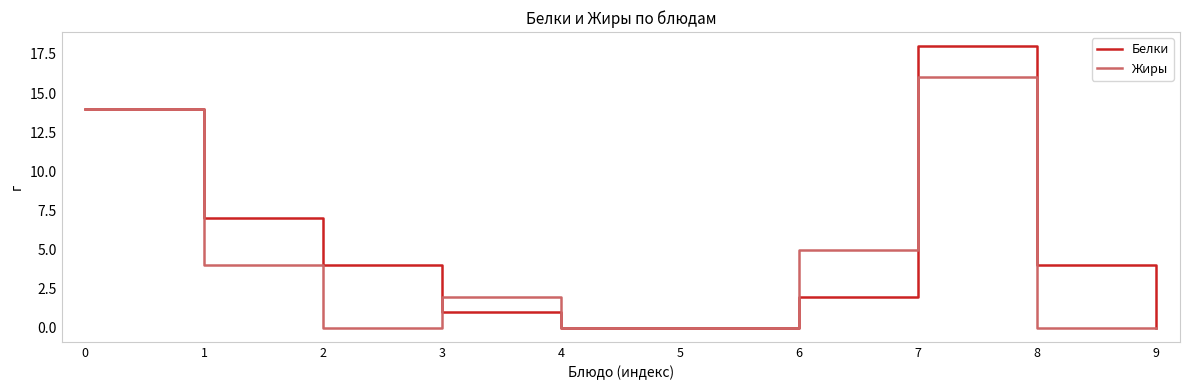

Does the chart display data point markers on the line(s)?

No